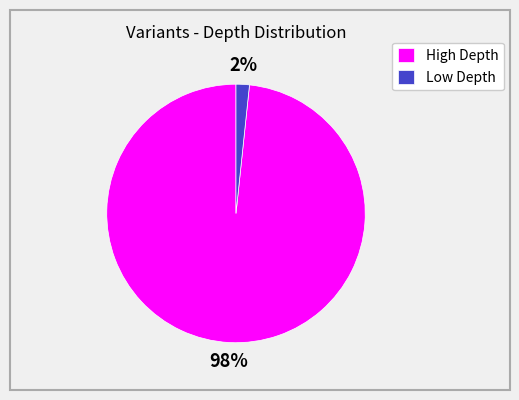

Is there a majority slice in this chart?

Yes